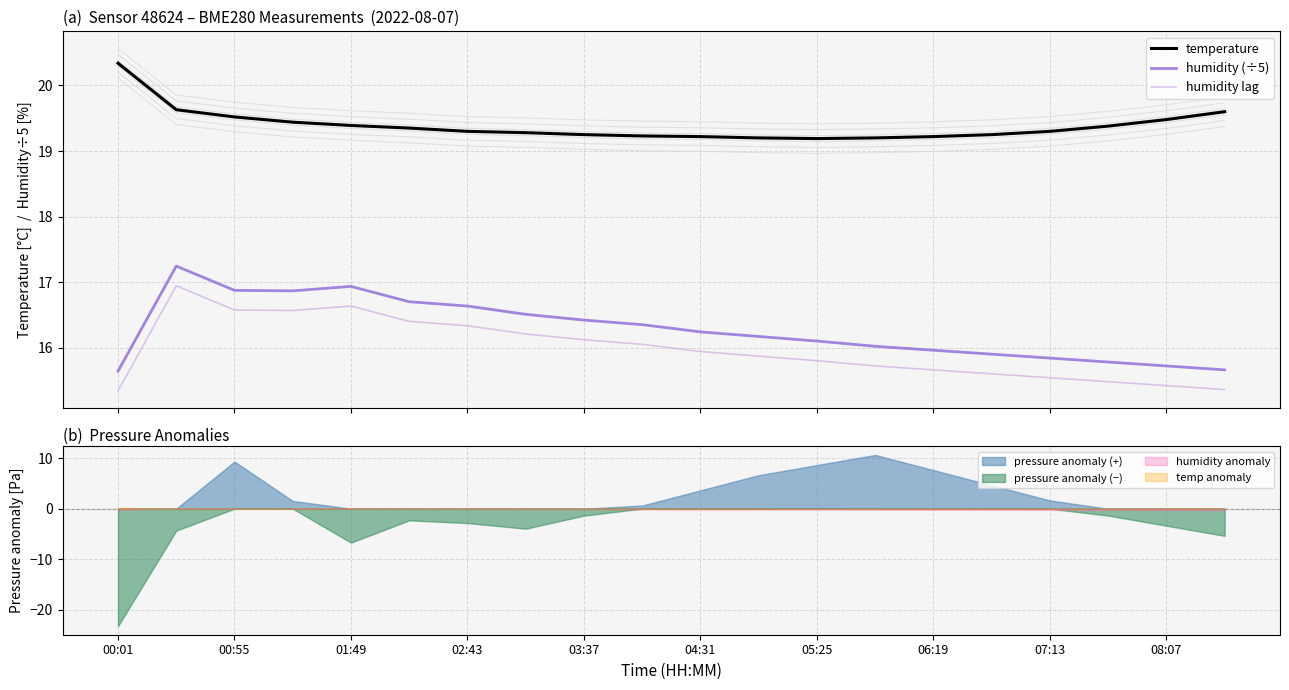

What is the greatest value displayed?

20.3